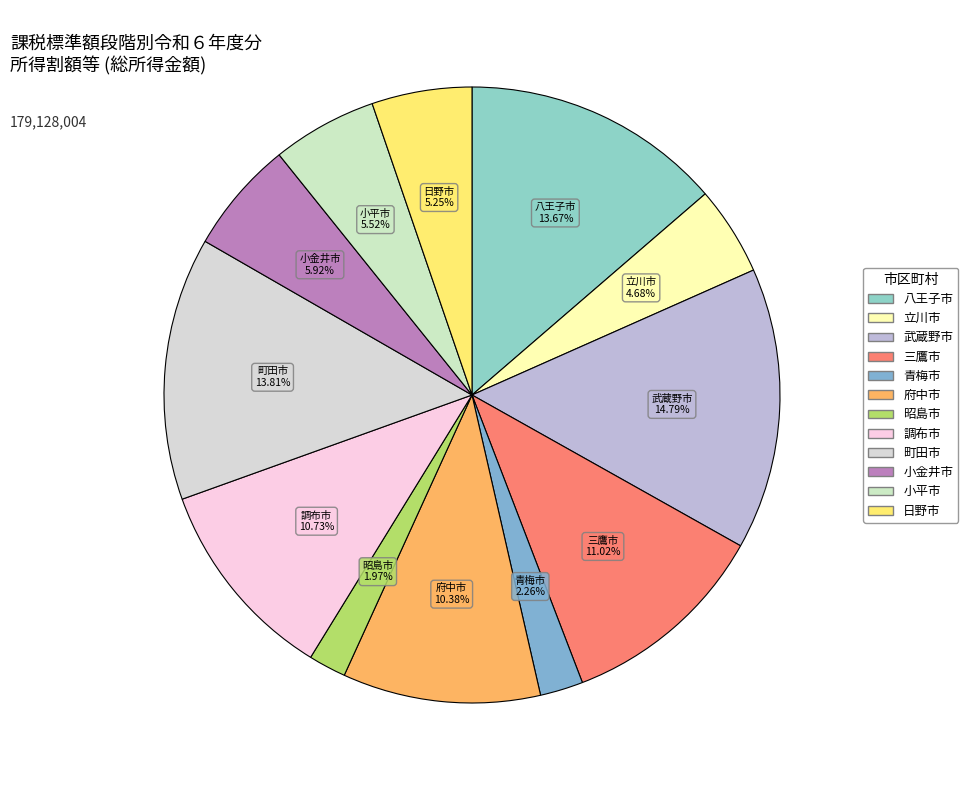

What is the ratio of the value at 立川市 to the value at 青梅市?

2.1